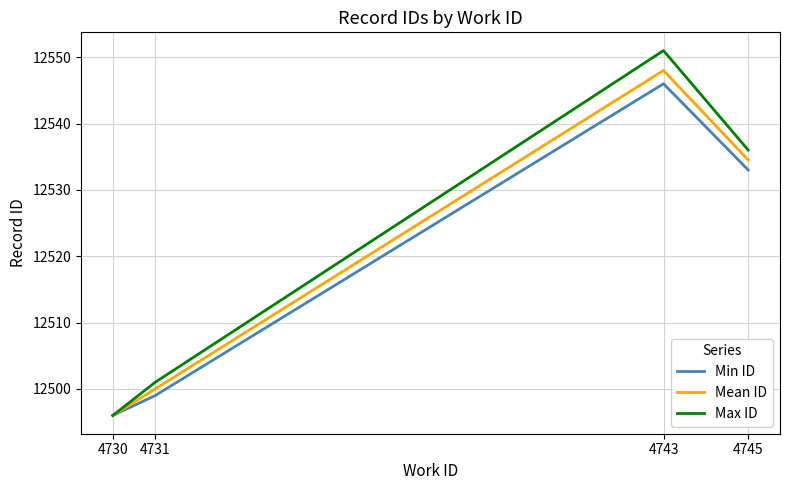

The value of Max ID at 4730 is 12496.0. True or false?

True